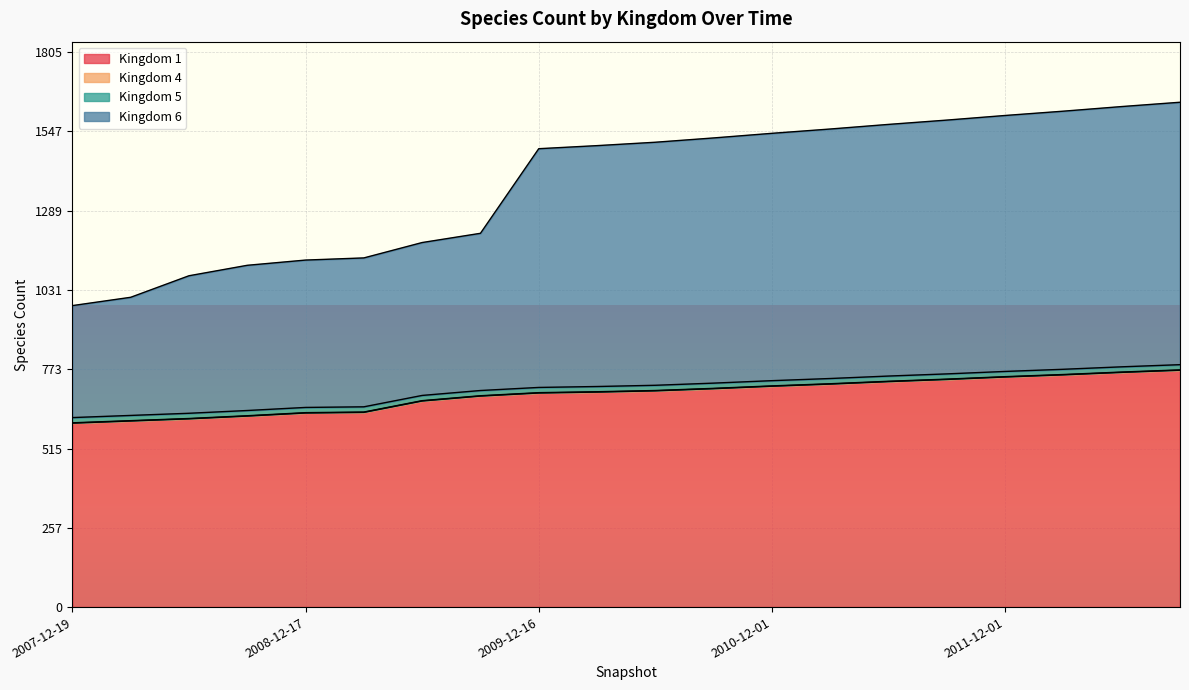

True or false: 1 and 6 cross at least once.

False